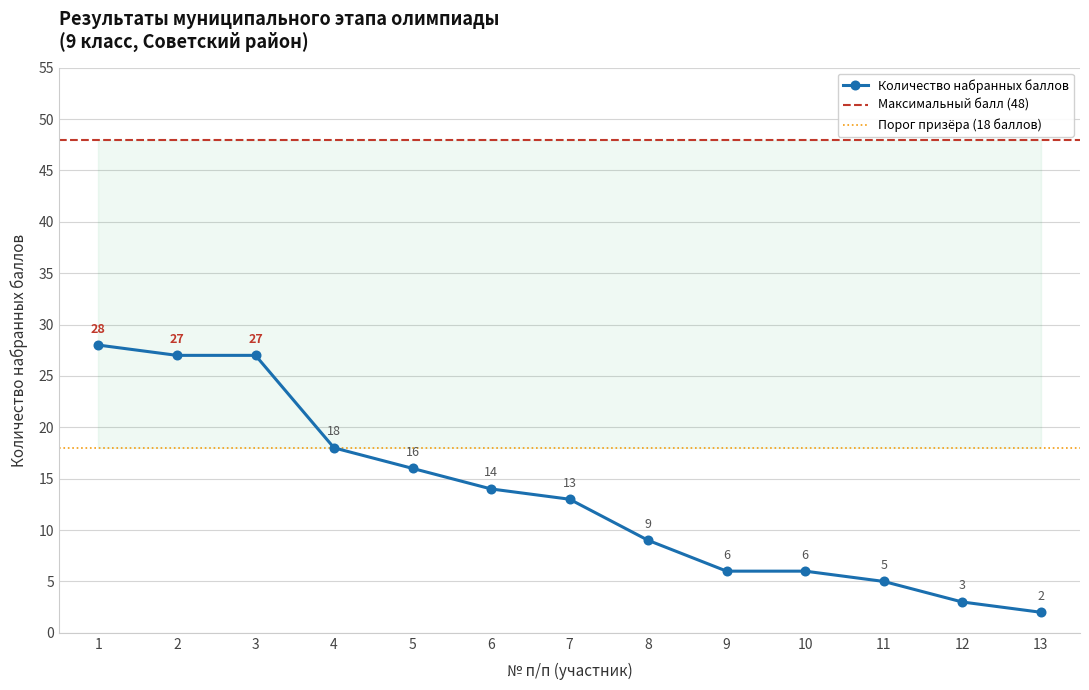

What is the difference between the maximum and minimum values?

26